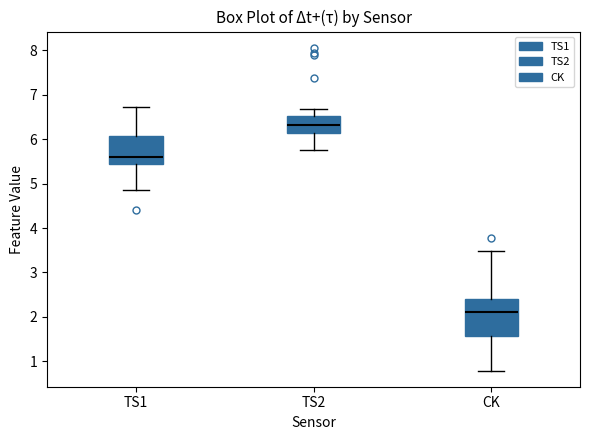

Comparing the boxes themselves (not the whiskers), which one is the tallest?

CK